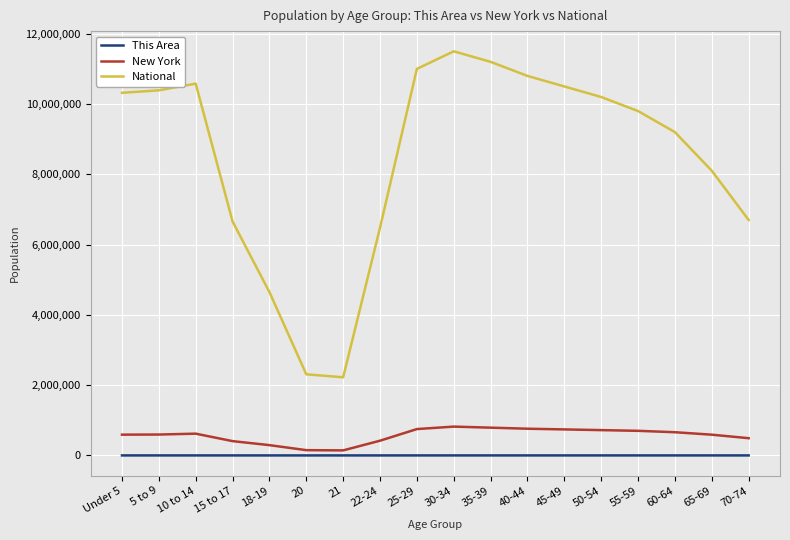

Between Under 5 and 15 to 17, which series saw the biggest shift?

National